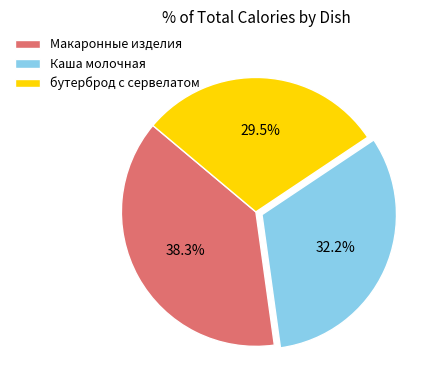

Which category has the biggest portion of the pie?

Макаронные изделия